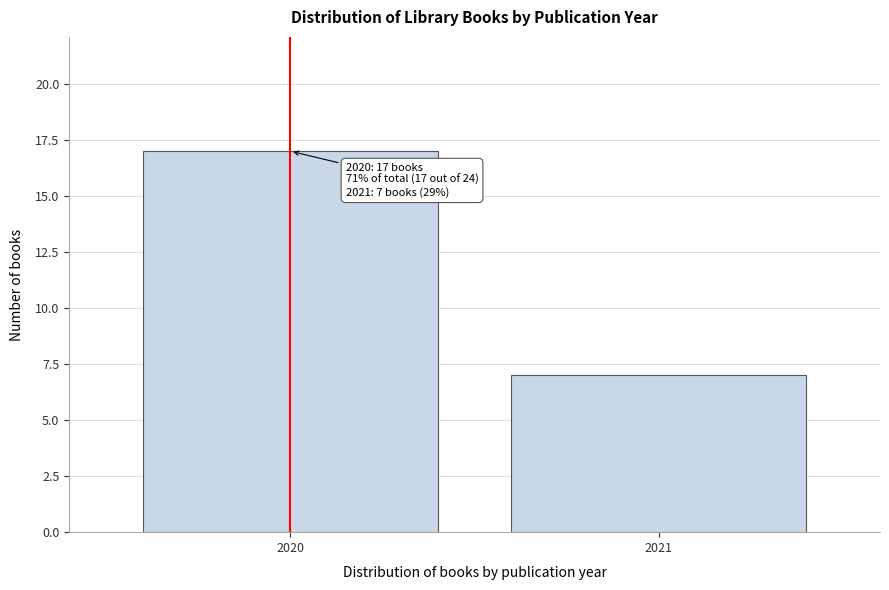

Reading right to left, list all the values displayed in this chart.

2021=7	2020=17